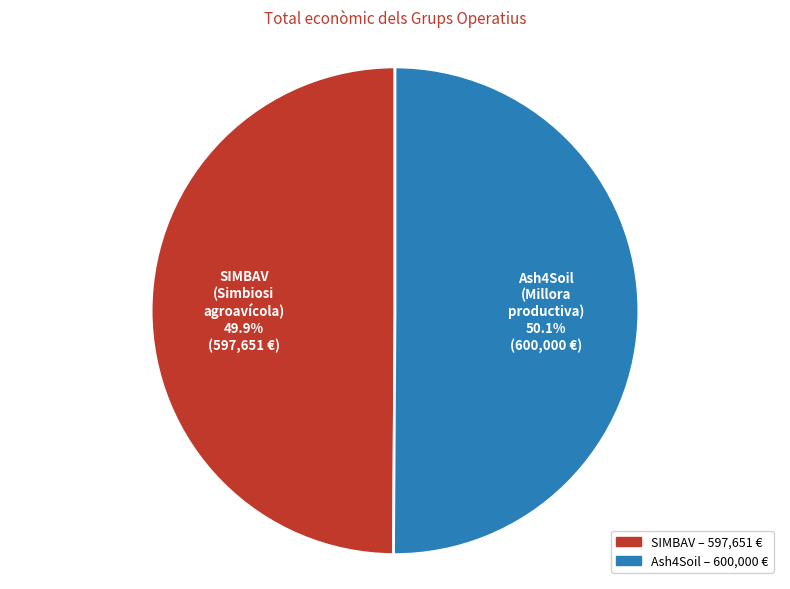

Is there any slice that represents more than half of the pie?

Yes